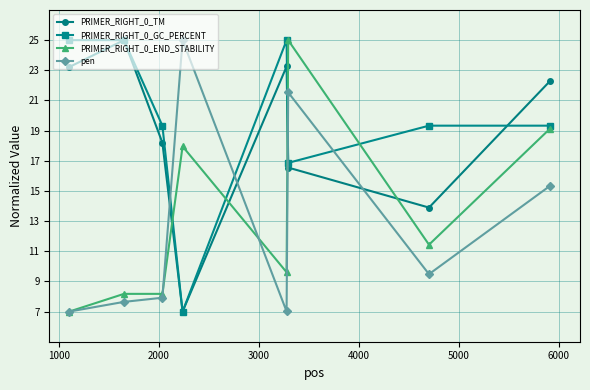

True or false: PRIMER_RIGHT_0_END_STABILITY has more than 0 interior local peaks.

True